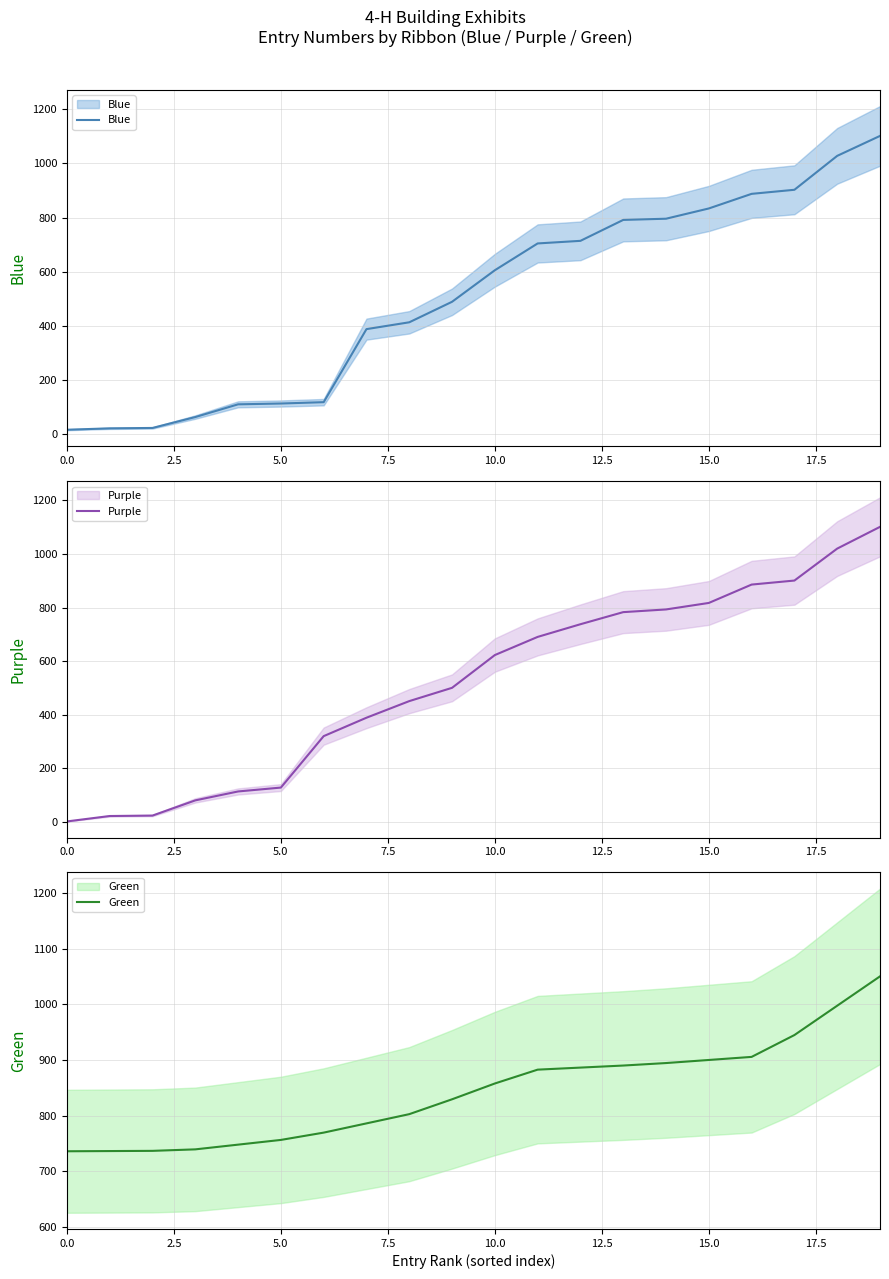

Between 16 and 19, which series saw the biggest shift?

Purple